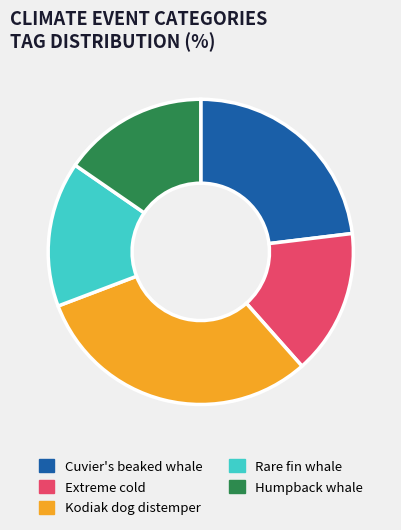

Which has a higher value, Kodiak dog distemper or Cuvier's beaked whale?

Kodiak dog distemper